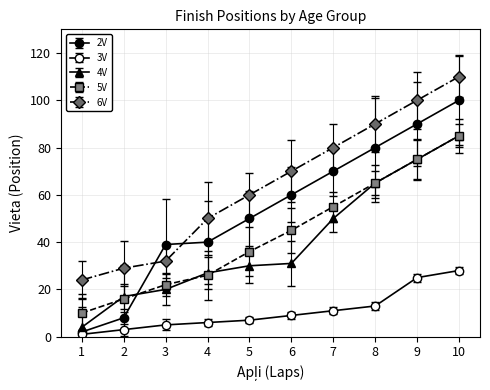

How many lines are shown in the chart?

5